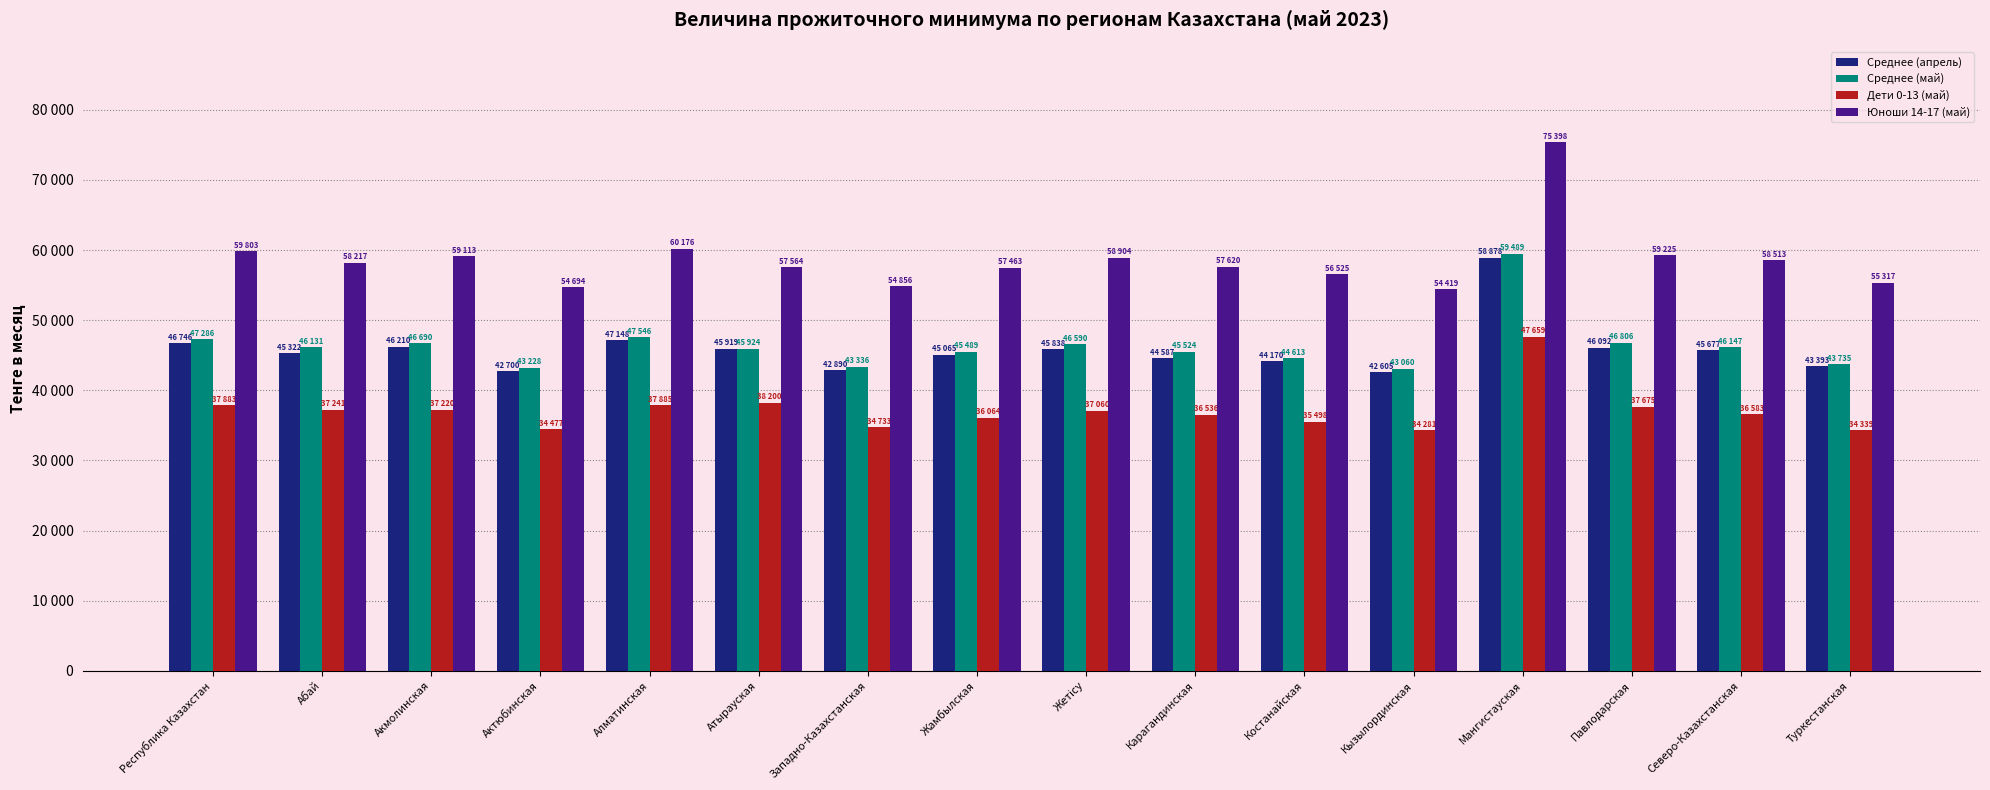

What is the label of the 12th bar from the left?

Кызылординская